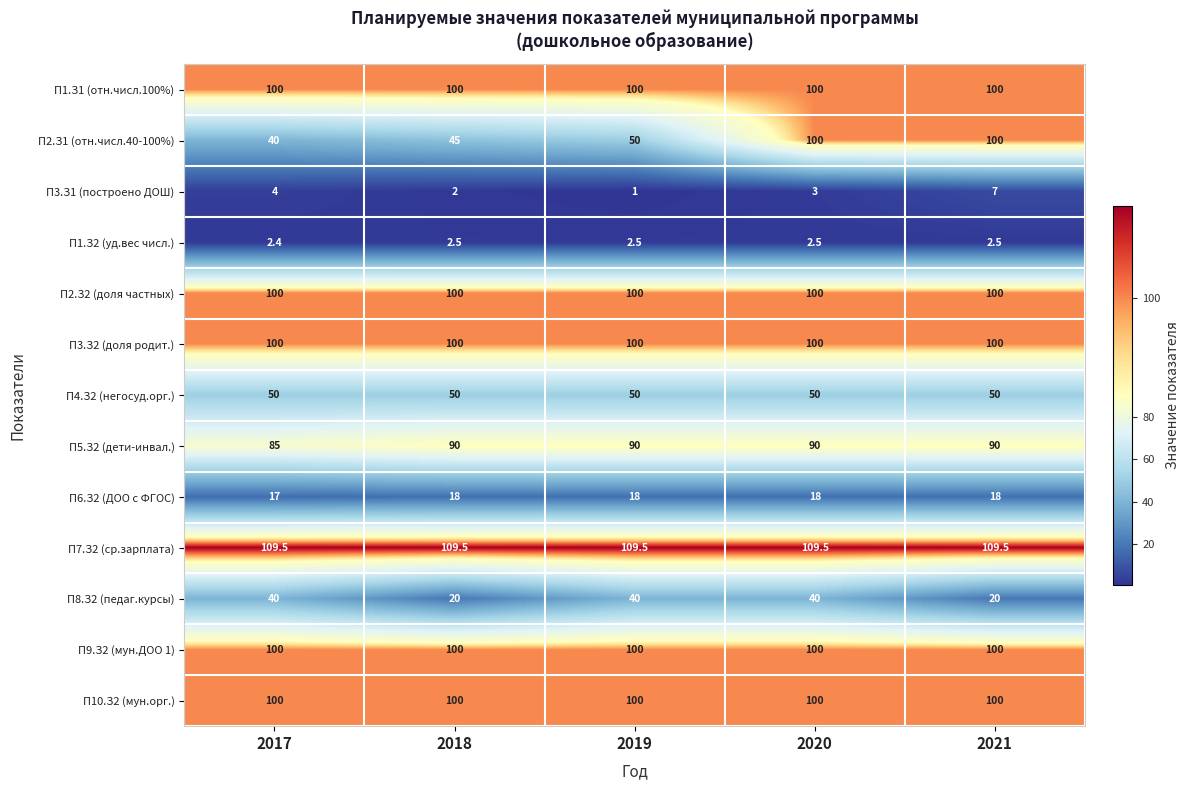

The П1.З2 (уд.вес числ.) series shows 2.5 at 2021. True or false?

True